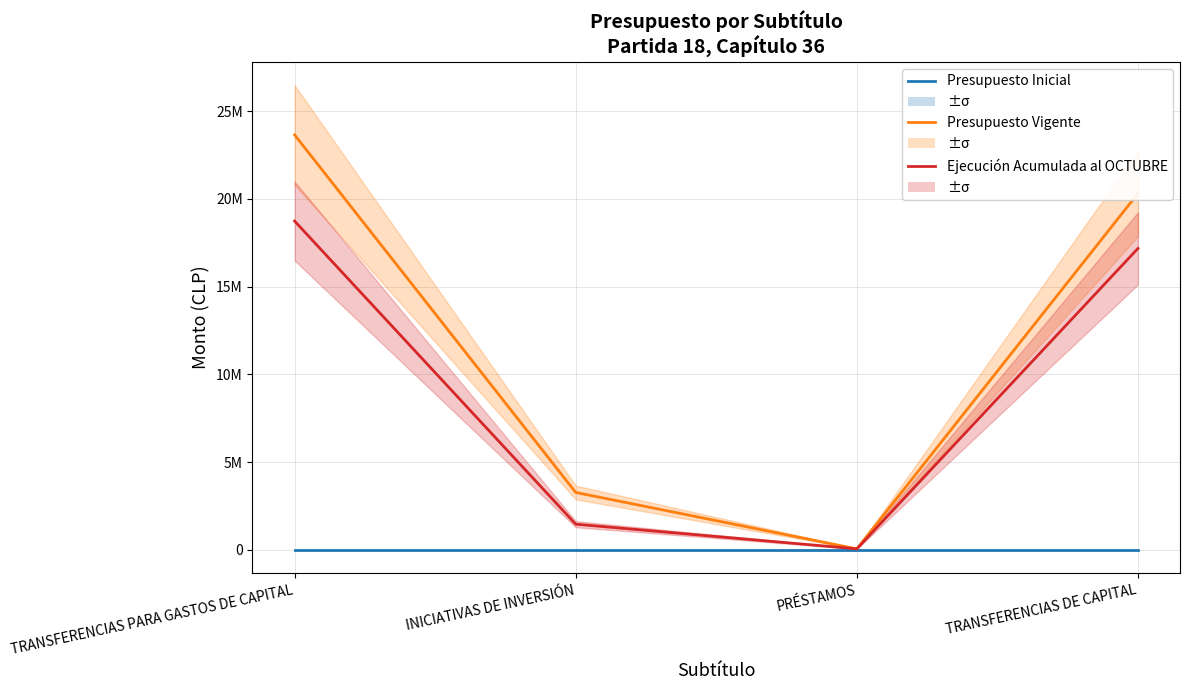

True or false: Presupuesto Vigente and Ejecución Acumulada al OCTUBRE intersect in this chart.

False